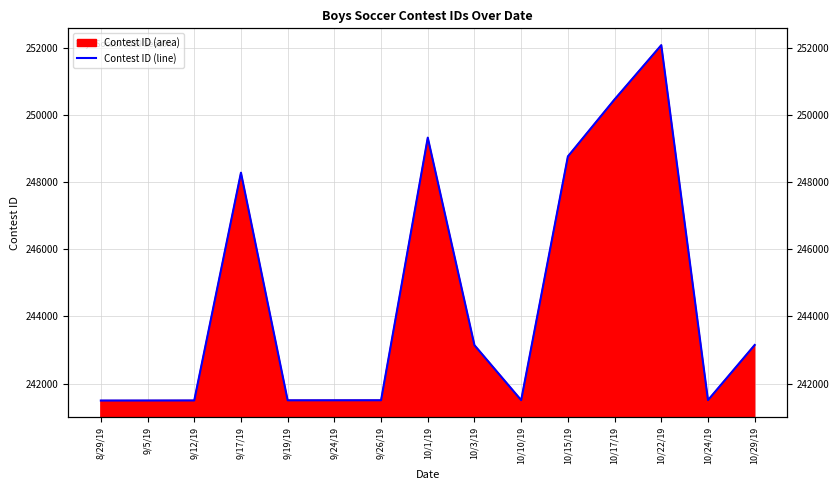

Between 9/12/19 and 9/26/19, which is larger?

9/26/19